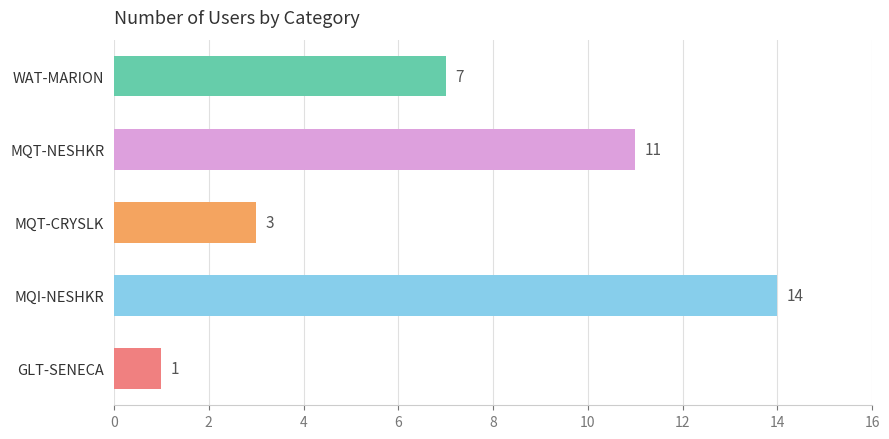

What is the average value?

7